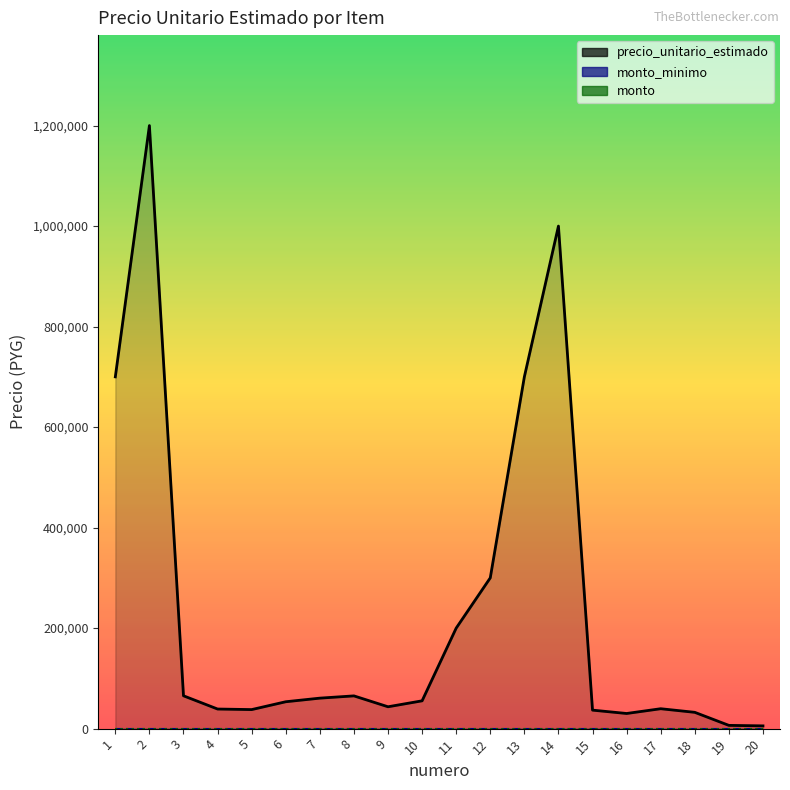

The precio_unitario_estimado series shows 43500 at 9. True or false?

True